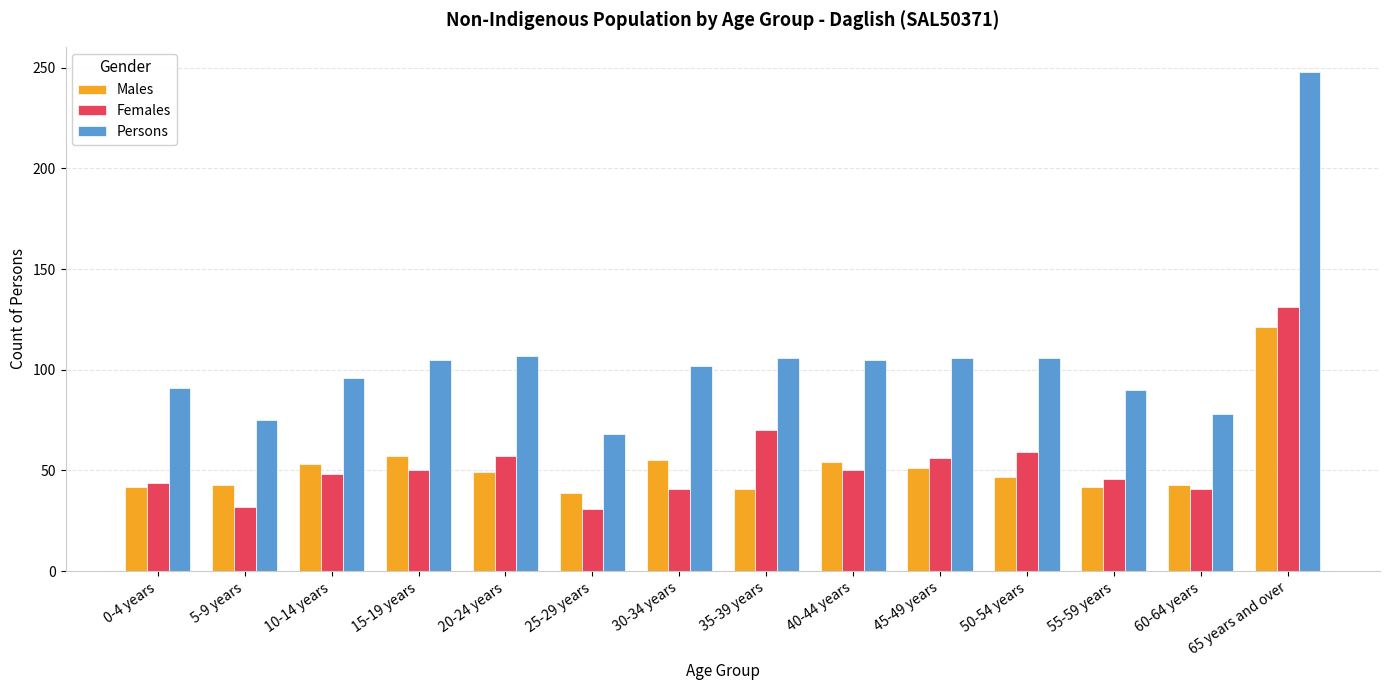

How many bars are there in total?

42